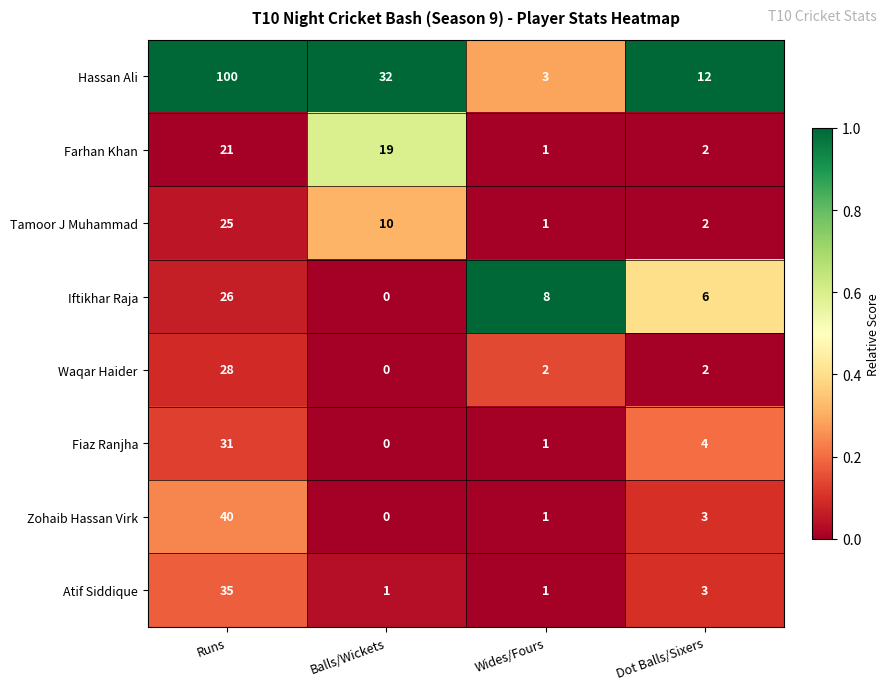

Between Runs and Balls/Wickets, which series saw the biggest shift?

Hassan Ali